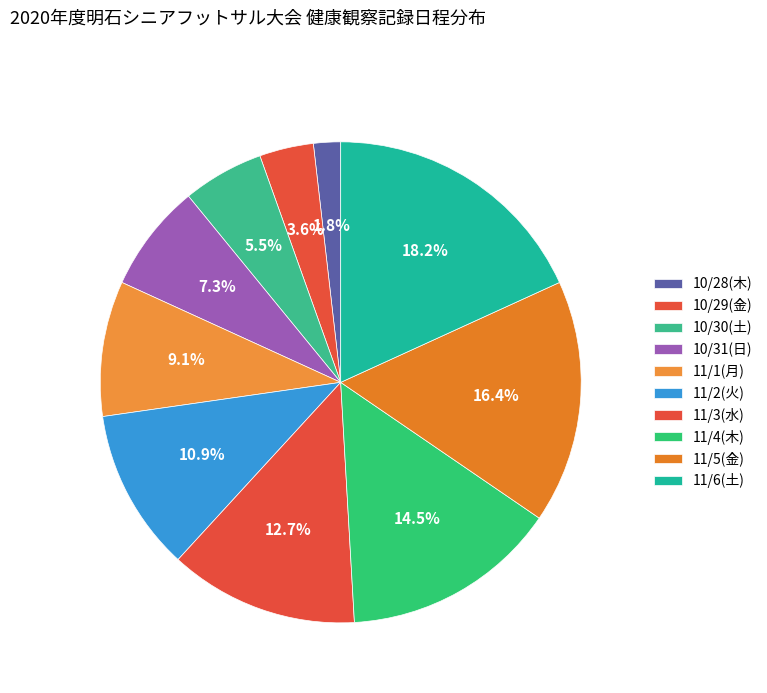

Rank the categories by value from highest to lowest.

11/6(土), 11/5(金), 11/4(木), 11/3(水), 11/2(火), 11/1(月), 10/31(日), 10/30(土), 10/29(金), 10/28(木)